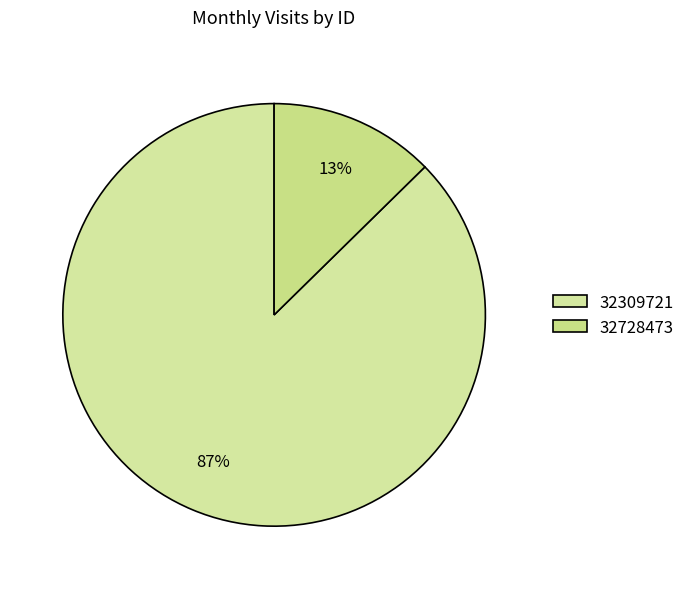

True or false: 32309721 accounts for 87% of the total.

True